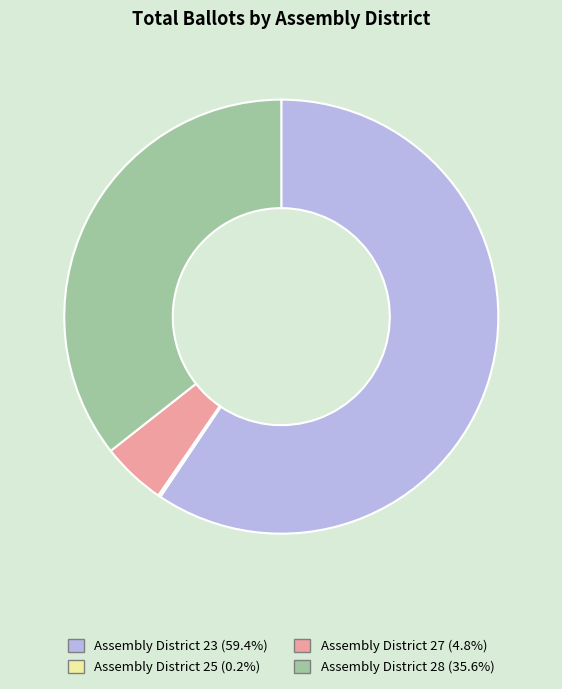

Between Assembly District 23 and Assembly District 27, which is larger?

Assembly District 23